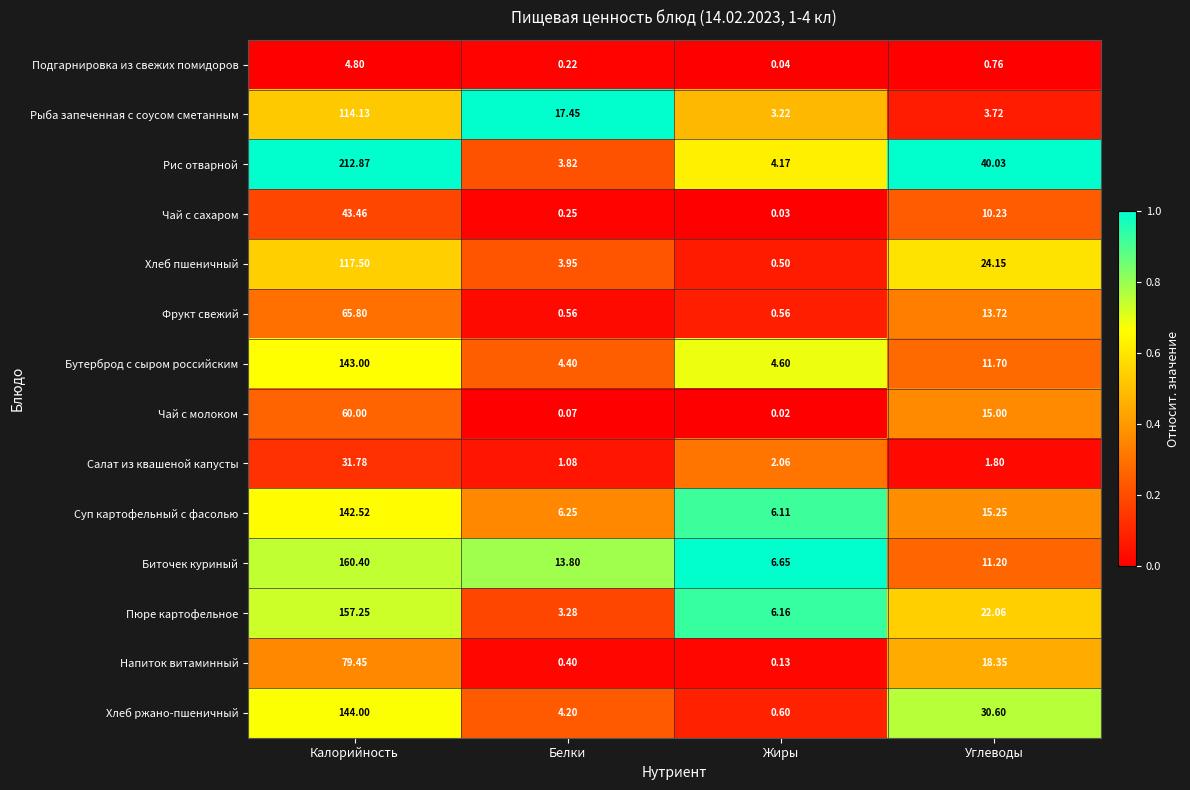

List the series in order of their peak value, highest first.

Рис отварной, Биточек куриный, Пюре картофельное, Хлеб ржано-пшеничный, Бутерброд с сыром российским, Суп картофельный с фасолью, Хлеб пшеничный, Рыба запеченная с соусом сметанным, Напиток витаминный, Фрукт свежий, Чай с молоком, Чай с сахаром, Салат из квашеной капусты, Подгарнировка из свежих помидоров